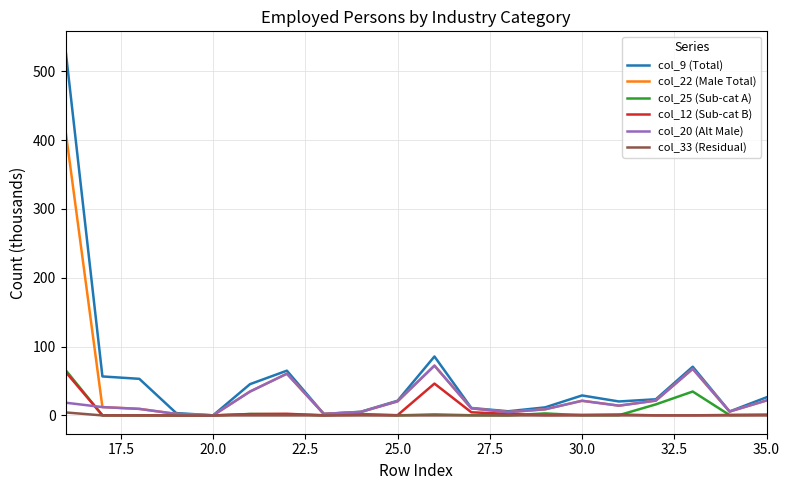

Which series has the largest total across all categories?

col_9 (Total)